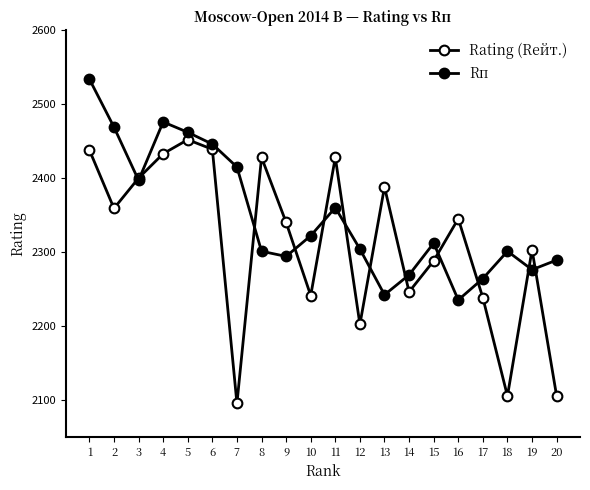

Count the number of data series in this chart.

2